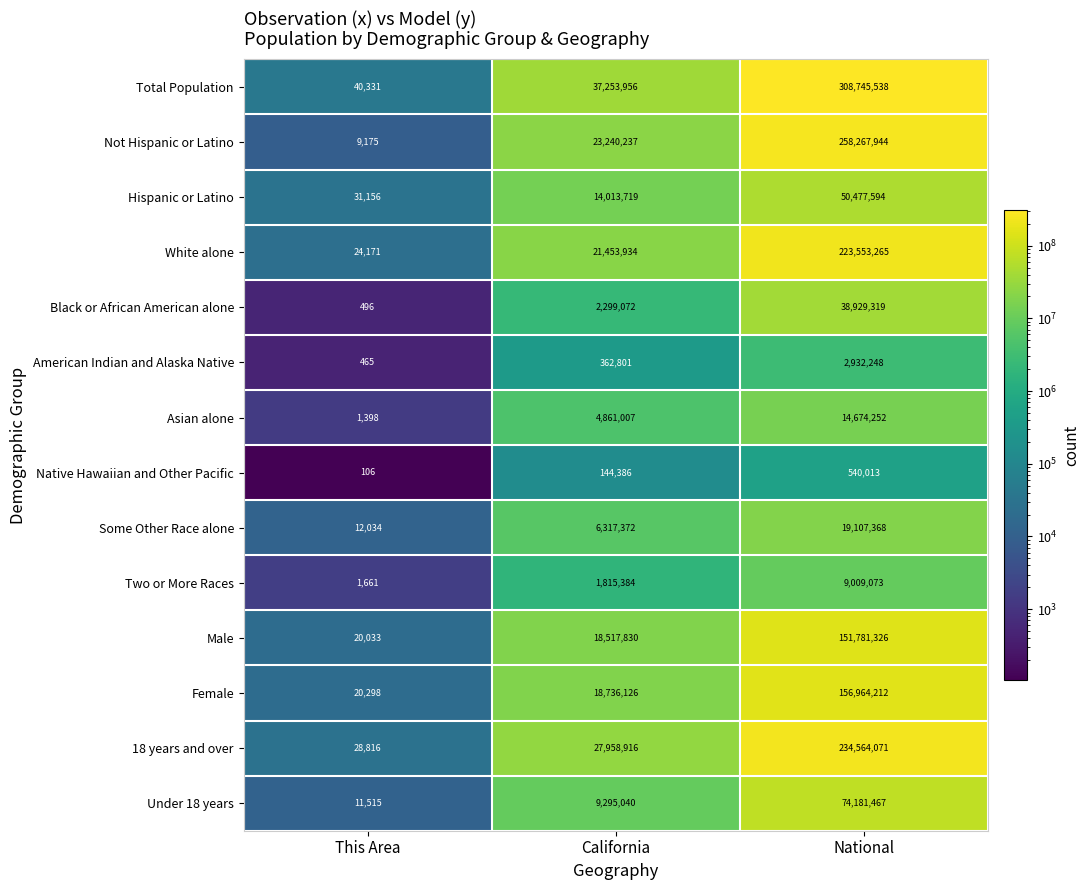

Which series has the largest range (max minus min)?

Total Population